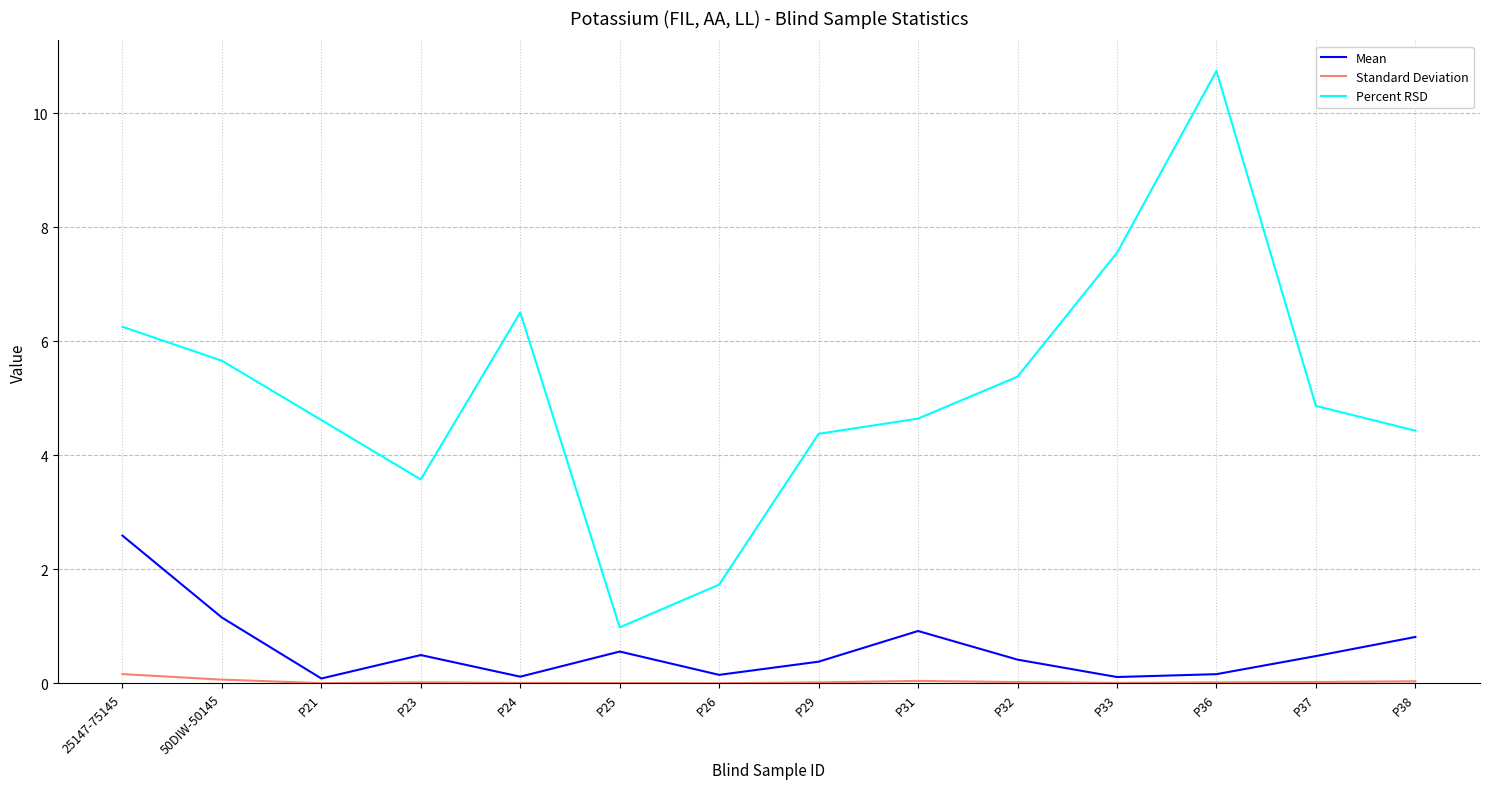

True or false: Percent RSD and Standard Deviation intersect in this chart.

False